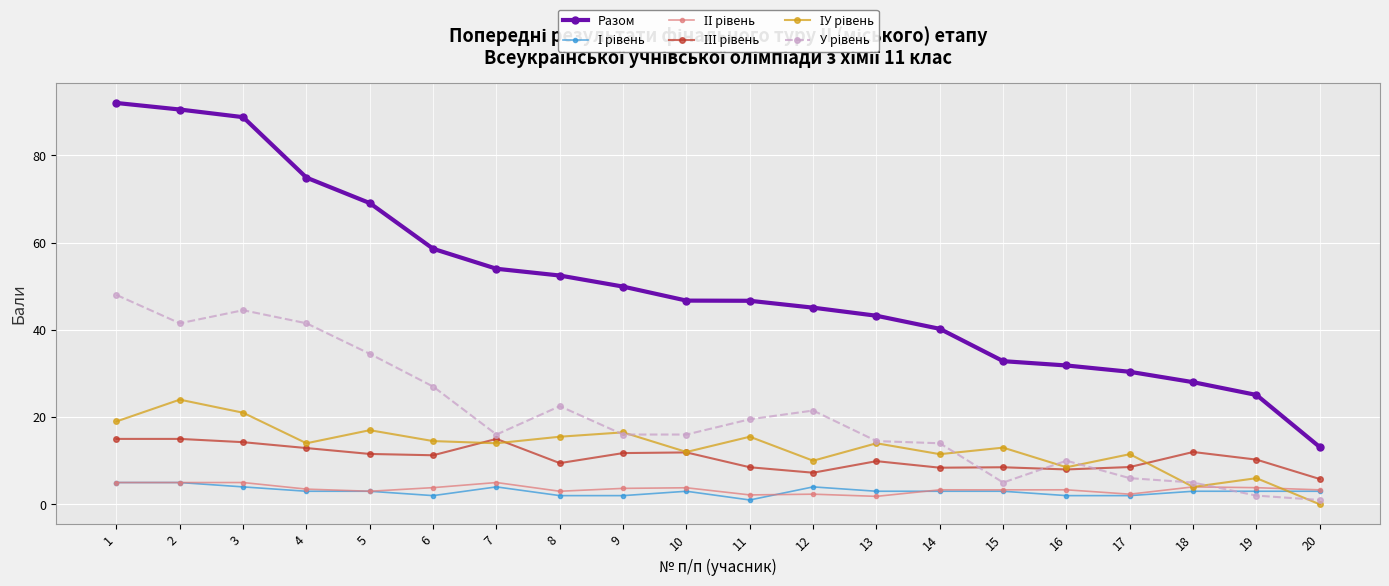

What is the maximum value for Разом?

92.0